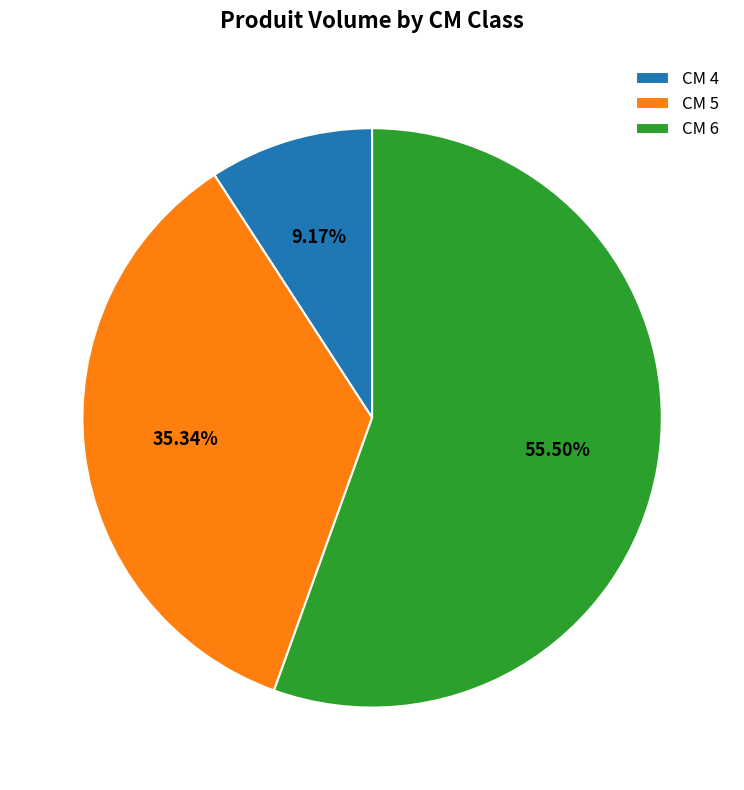

Is there any slice that represents more than half of the pie?

Yes